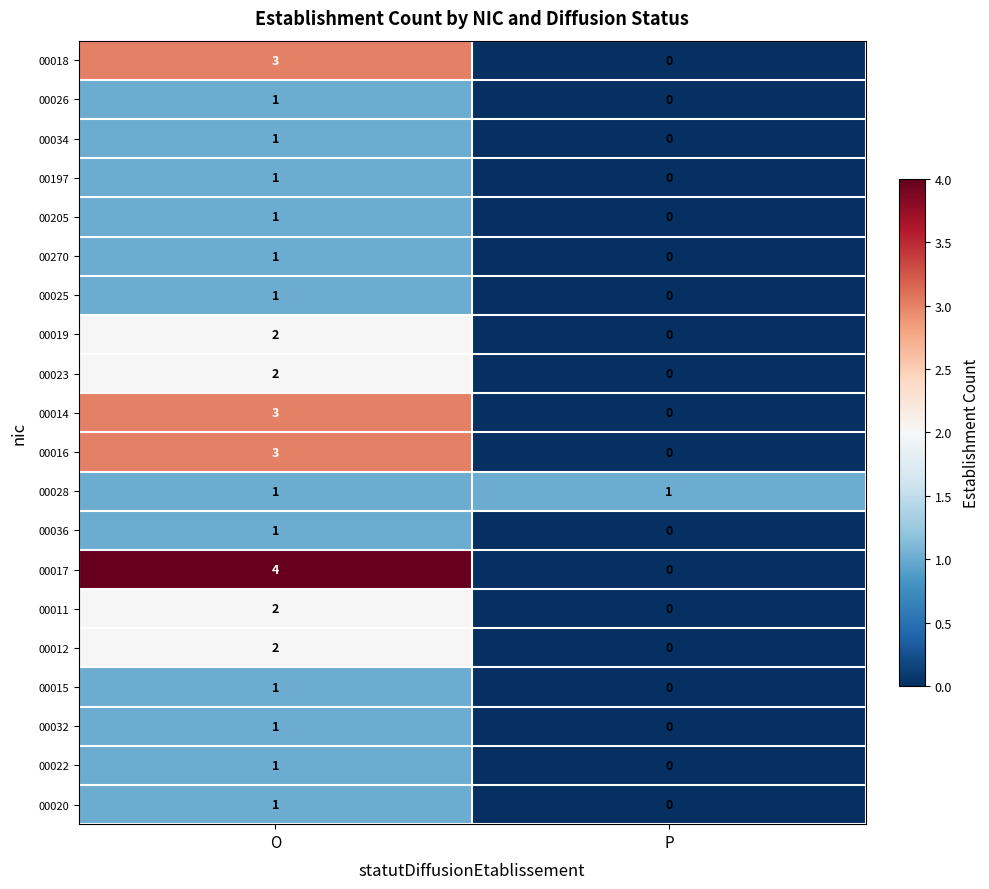

Rank the categories by 00016 value from lowest to highest.

P, O